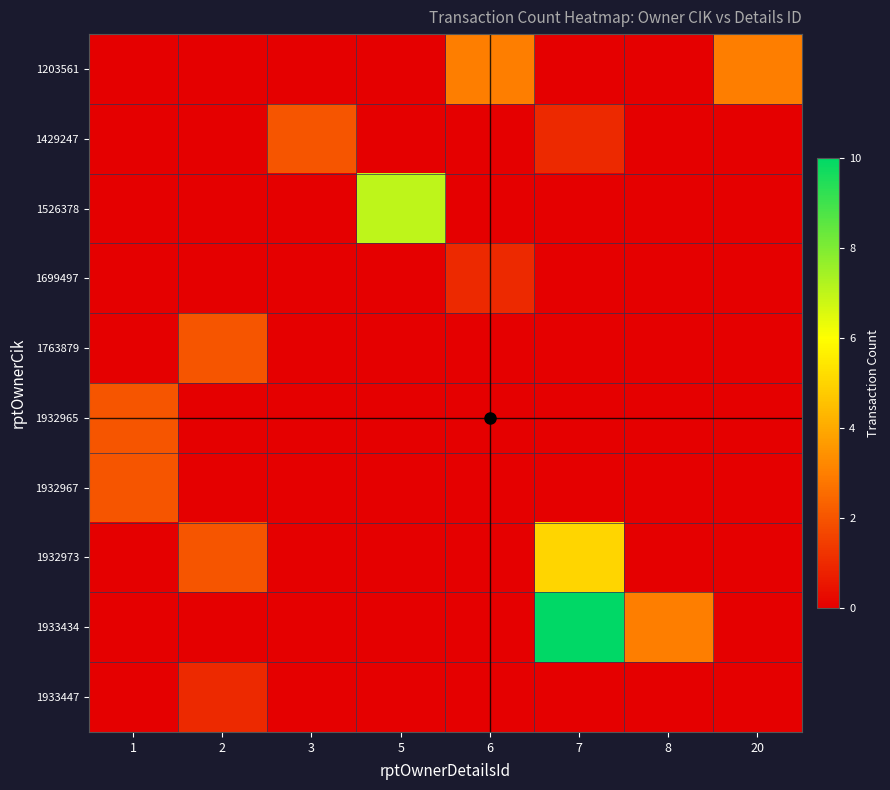

Reading left to right, what are all the values shown in this chart?

1203561: 1=0	2=0	3=0	5=0	6=3	7=0	8=0	20=3
1429247: 1=0	2=0	3=2	5=0	6=0	7=1	8=0	20=0
1526378: 1=0	2=0	3=0	5=7	6=0	7=0	8=0	20=0
1699497: 1=0	2=0	3=0	5=0	6=1	7=0	8=0	20=0
1763879: 1=0	2=2	3=0	5=0	6=0	7=0	8=0	20=0
1932965: 1=2	2=0	3=0	5=0	6=0	7=0	8=0	20=0
1932967: 1=2	2=0	3=0	5=0	6=0	7=0	8=0	20=0
1932973: 1=0	2=2	3=0	5=0	6=0	7=5	8=0	20=0
1933434: 1=0	2=0	3=0	5=0	6=0	7=10	8=3	20=0
1933447: 1=0	2=1	3=0	5=0	6=0	7=0	8=0	20=0